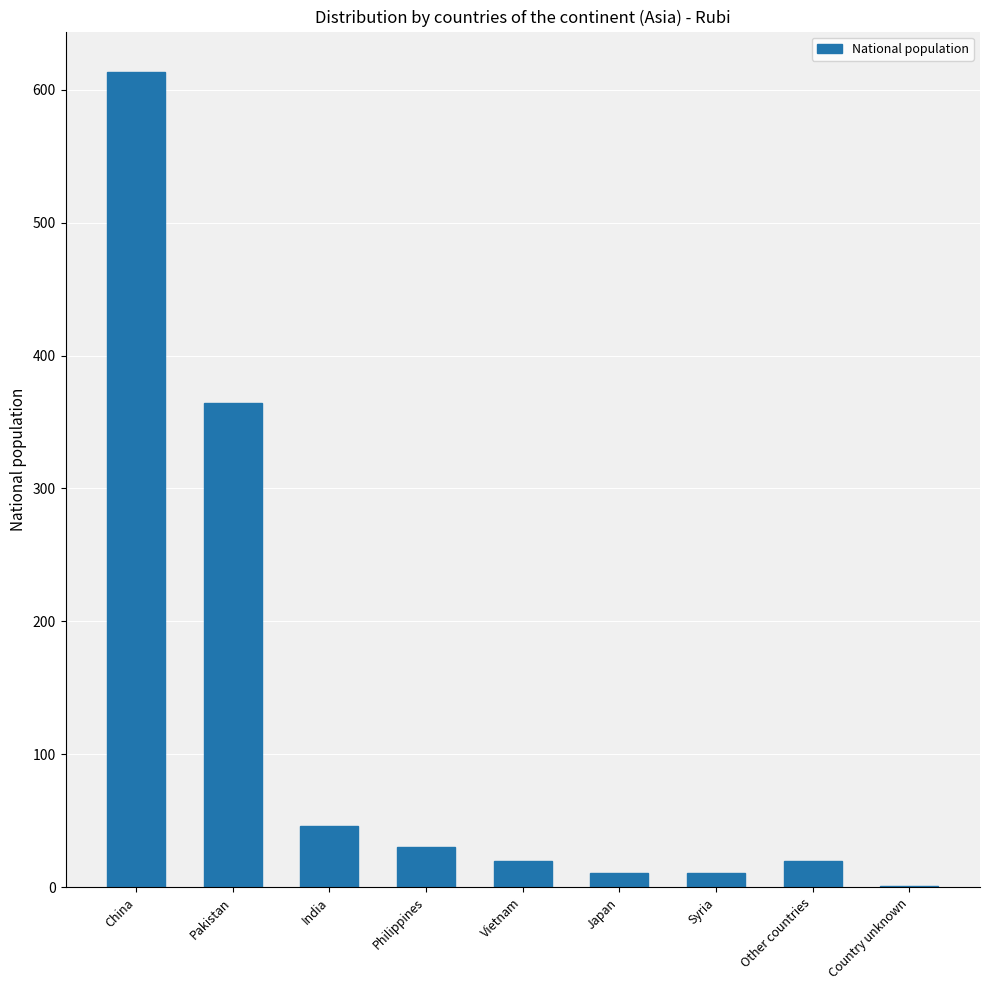

Is it true that the value at Vietnam is 20?

True